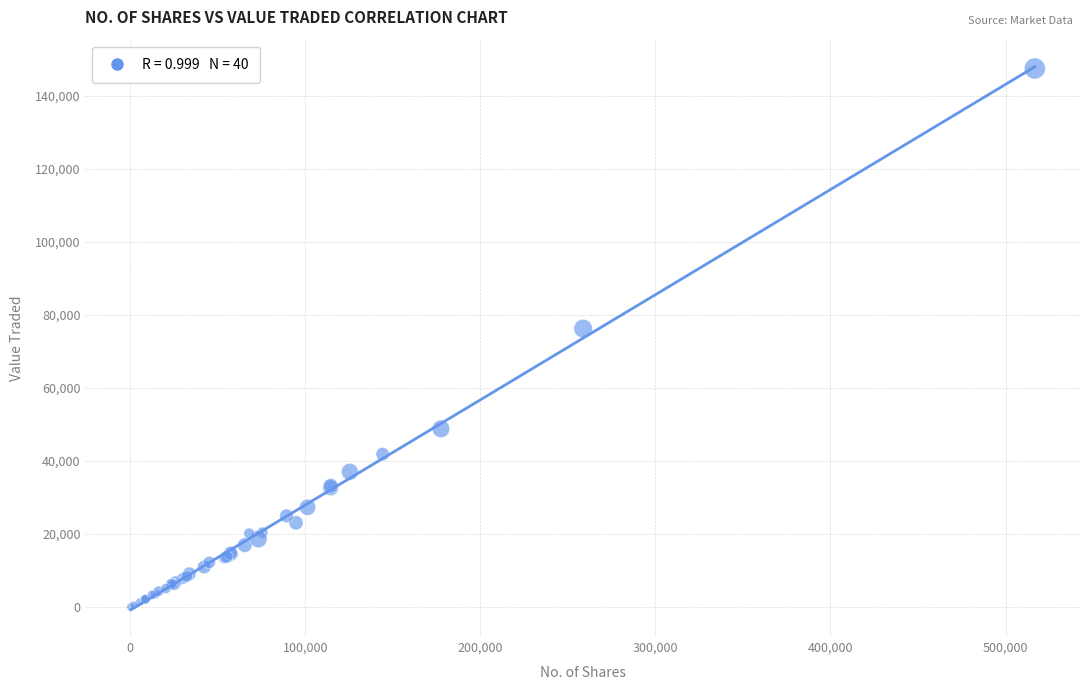

What Y value in the scatter plot is closest to 73802?

76297